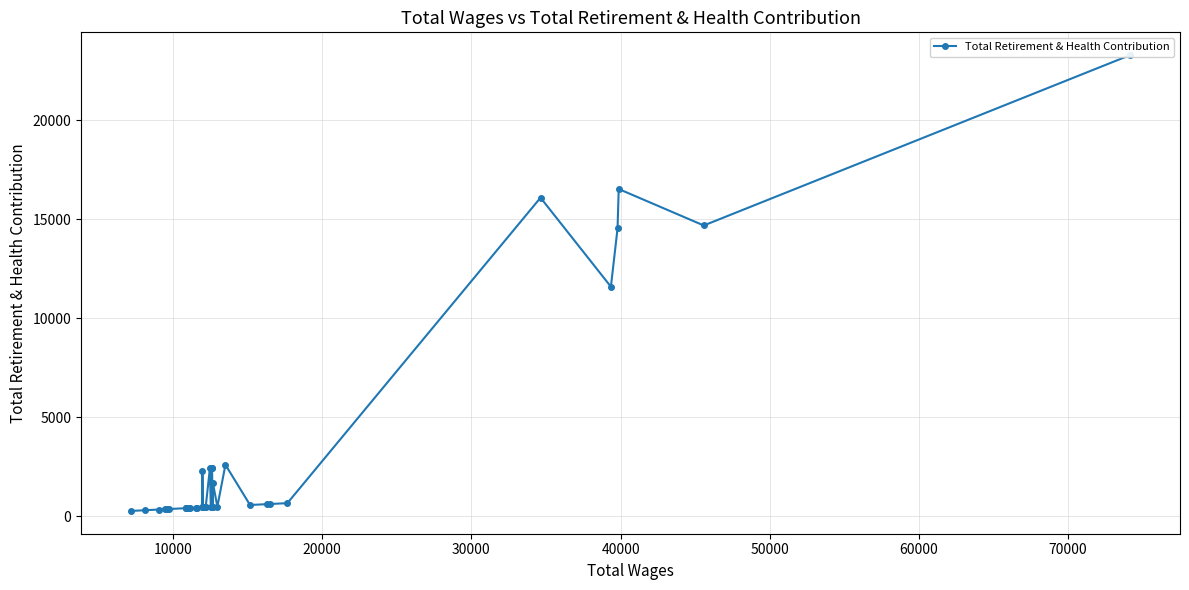

How many data points are less than 473?

20